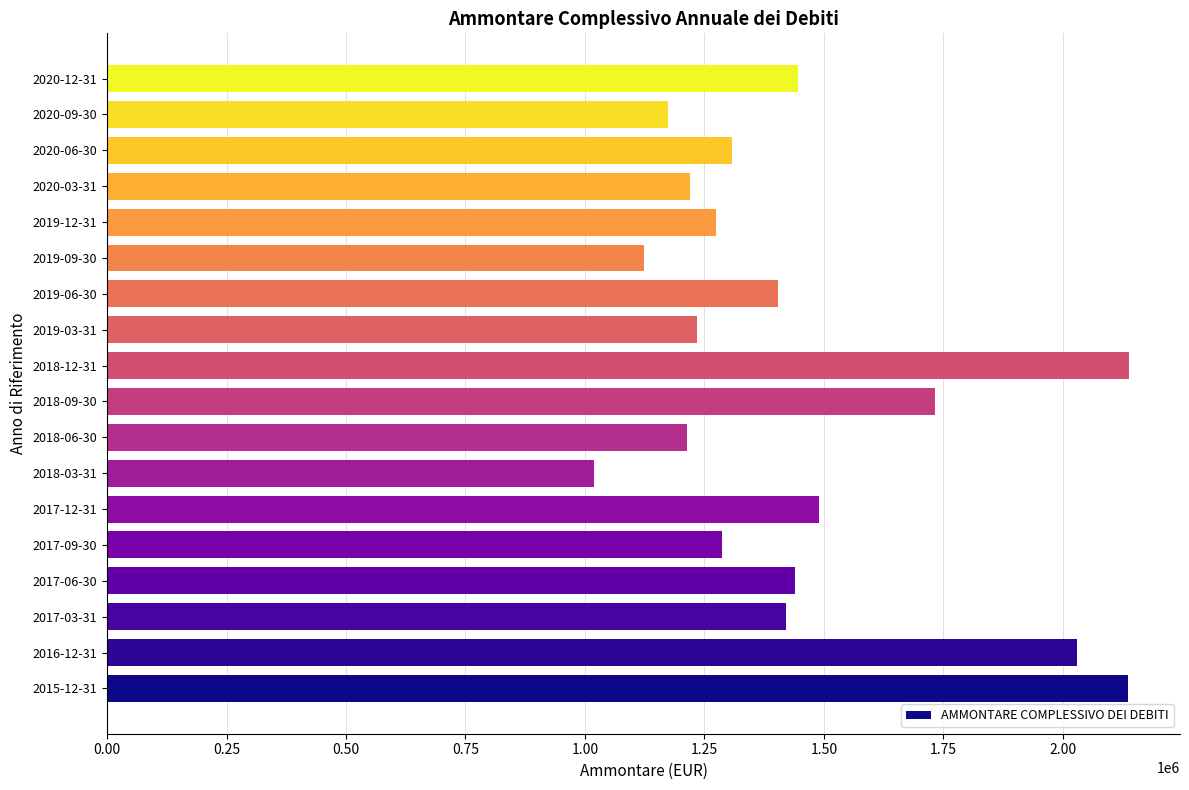

Are the bars grouped side by side (vs. stacked)?

No